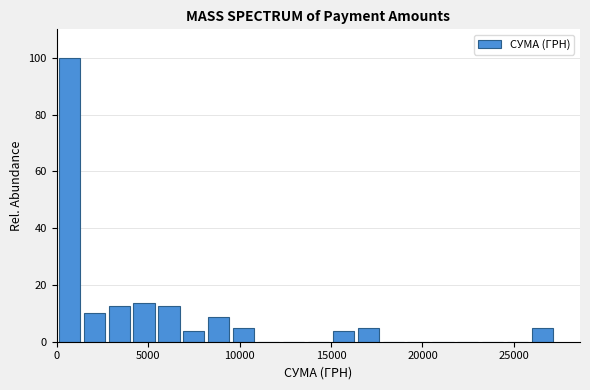

Read against the x-axis, roughly where is the centre of the tallest bar?

500